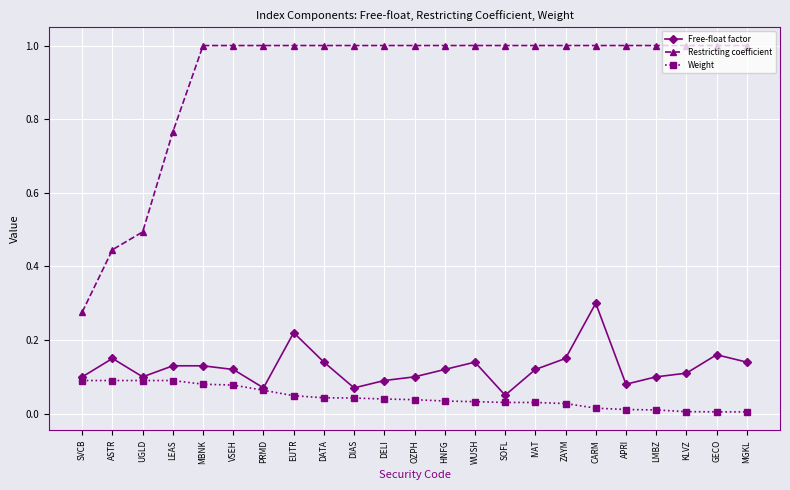

At how many categories does at least one series exceed 0?

23